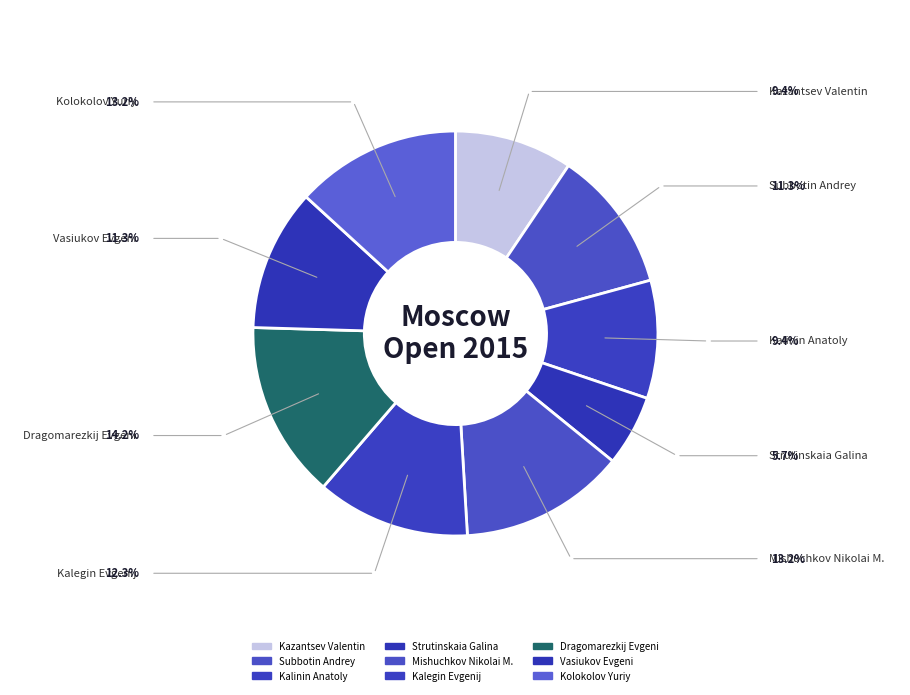

The Strutinskaia Galina slice represents 1% of the pie. True or false?

False